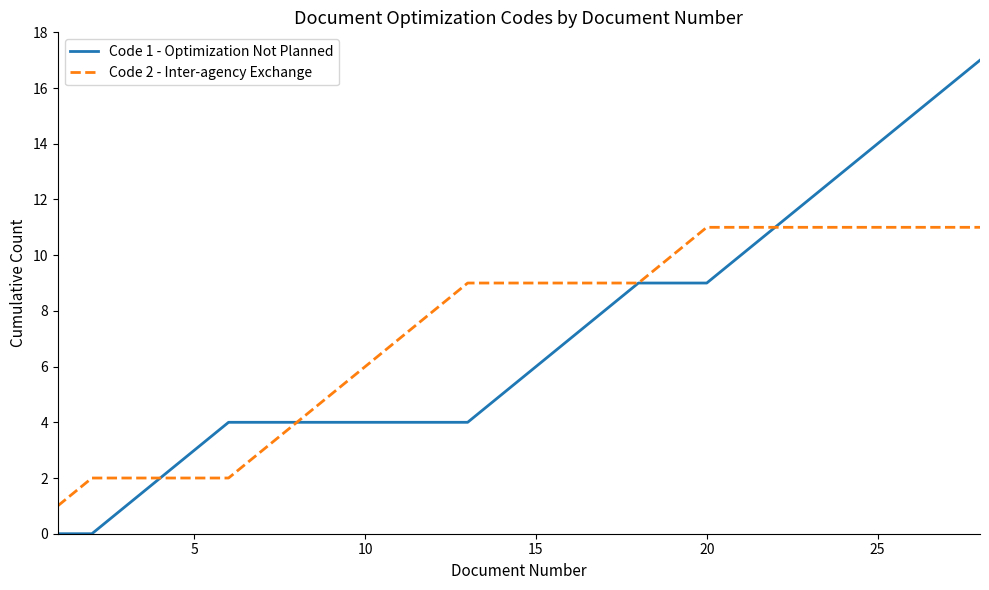

What is the difference between the second highest and minimum values in the Code 1 - Optimization Not Planned series?

16